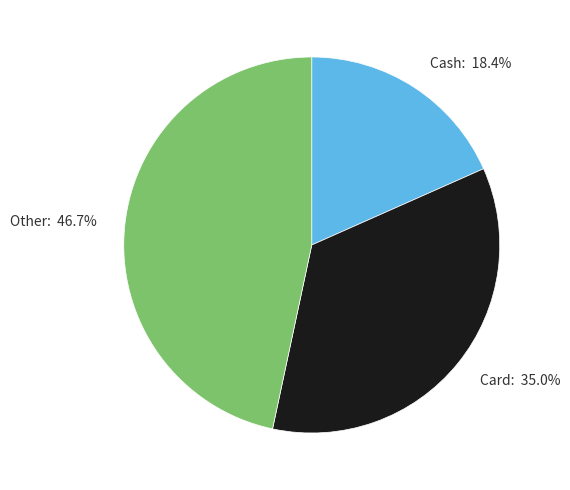

What percentage is the Card slice, to the nearest percent?

35%